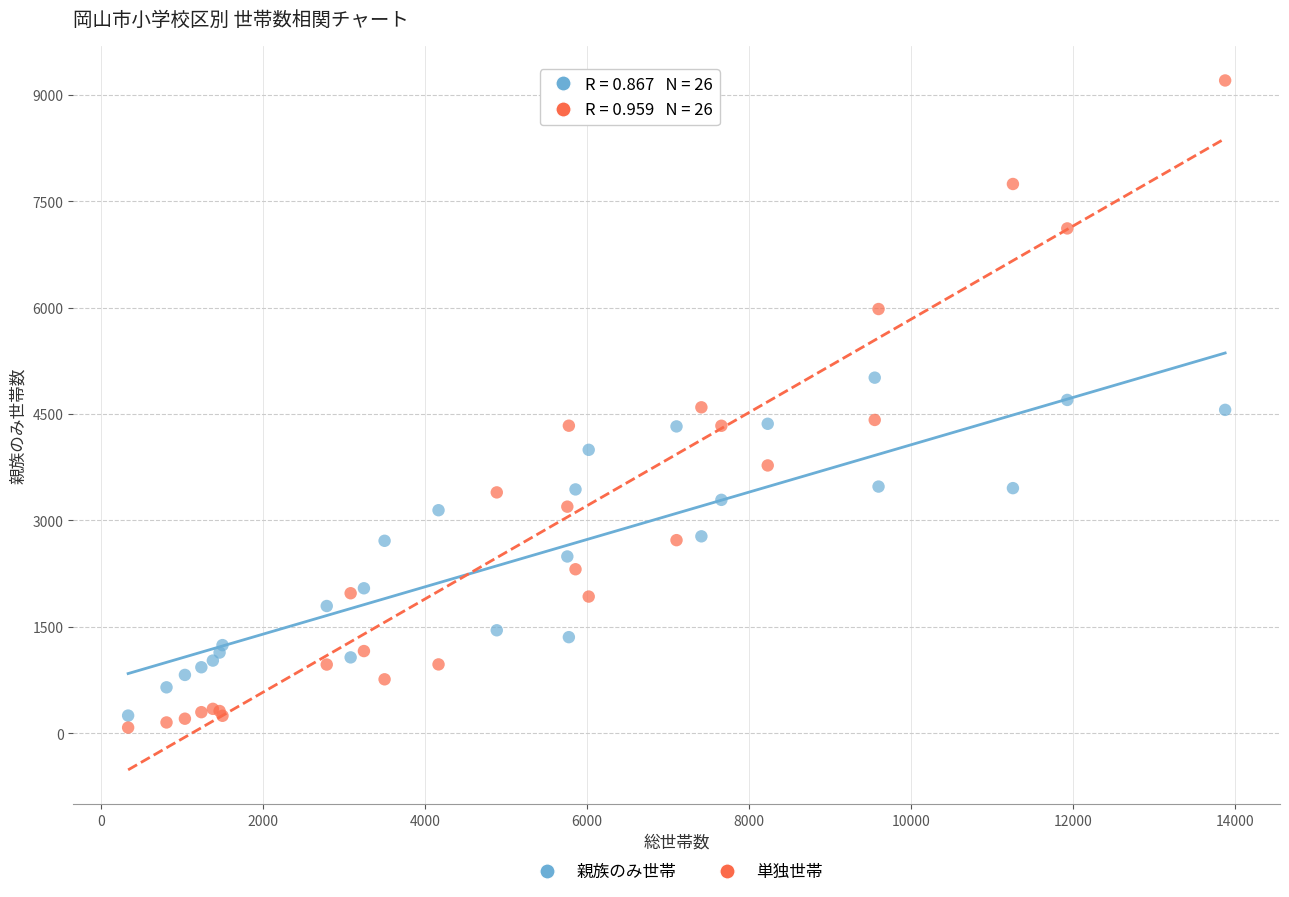

Which series has the widest spread of Y values?

単独世帯